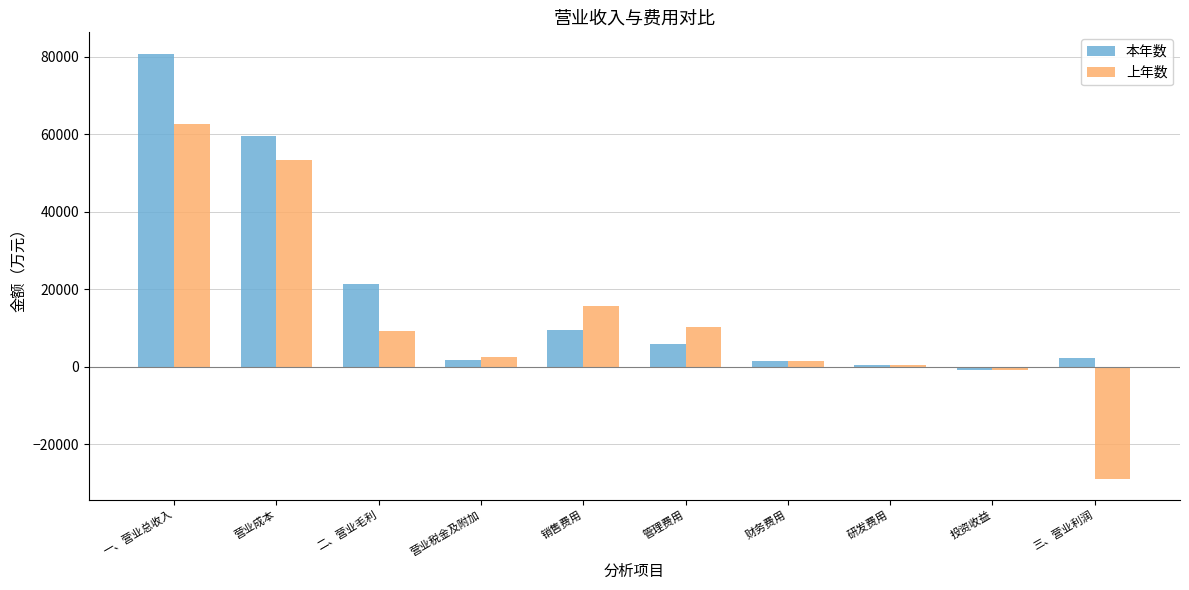

Is it true that 上年数 equals -6868.4 at 三、营业利润?

False